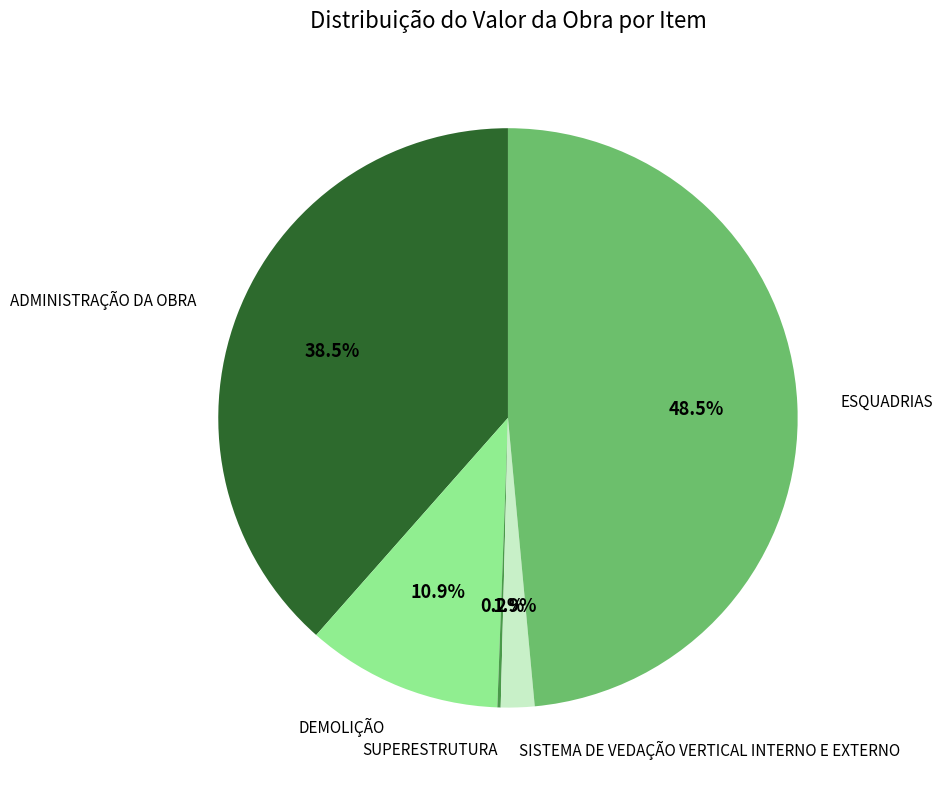

Does any single category account for the majority?

No